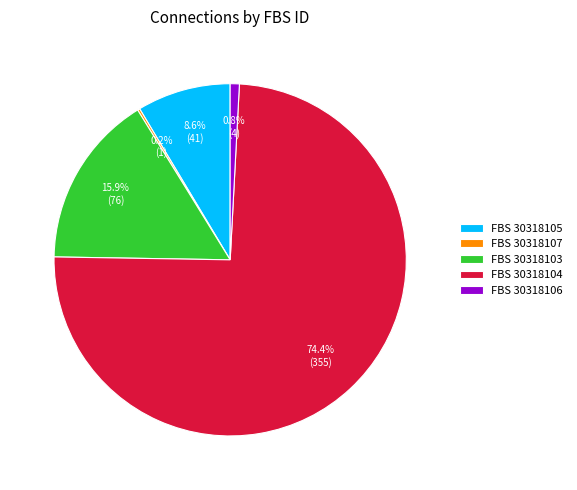

How much of the chart is everything except FBS 30318103?

84.1%